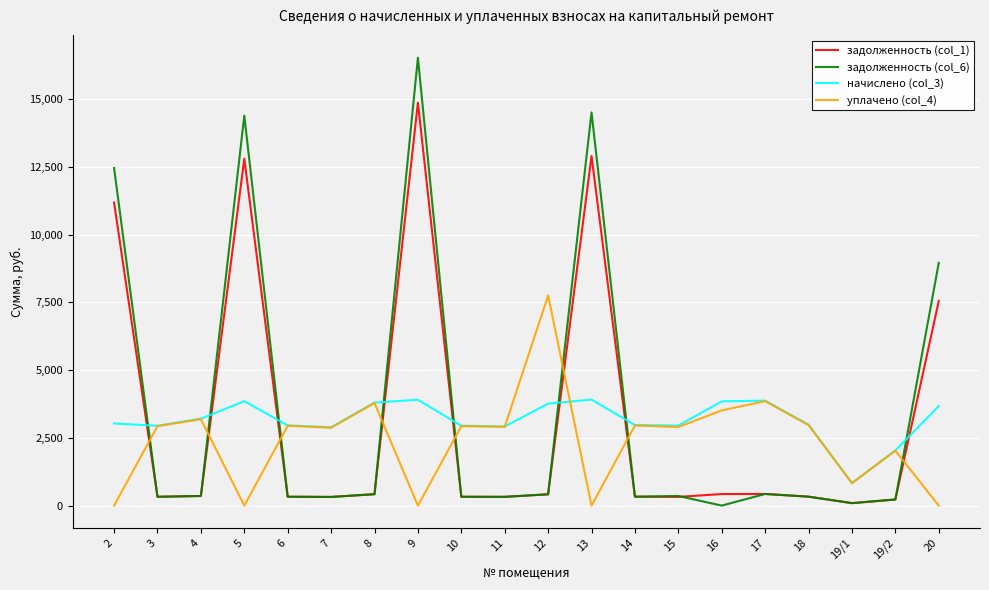

The value of уплачено (col_4) at 11 is 2908.9. True or false?

True